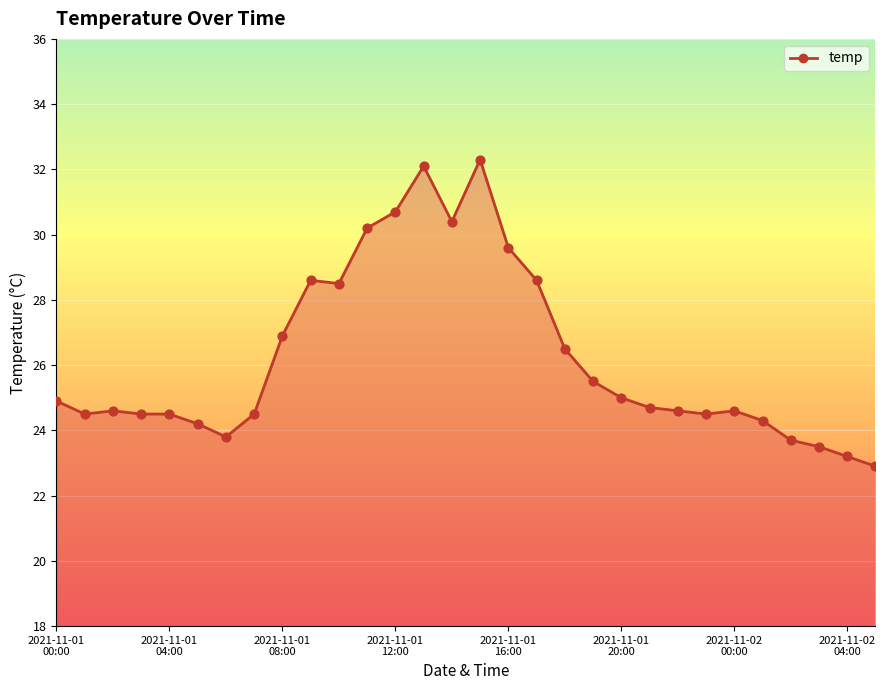

What is the maximum value shown in the chart?

32.3